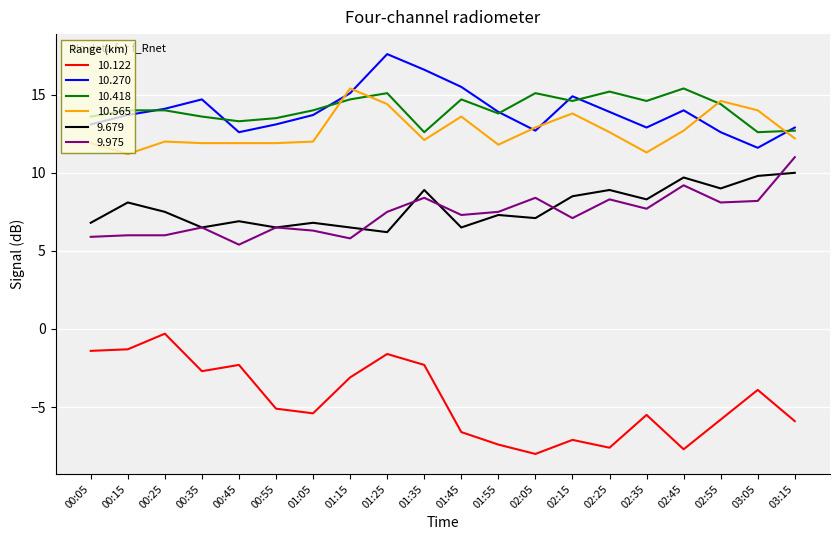

Which label corresponds to the smallest value in the chart?

02:05